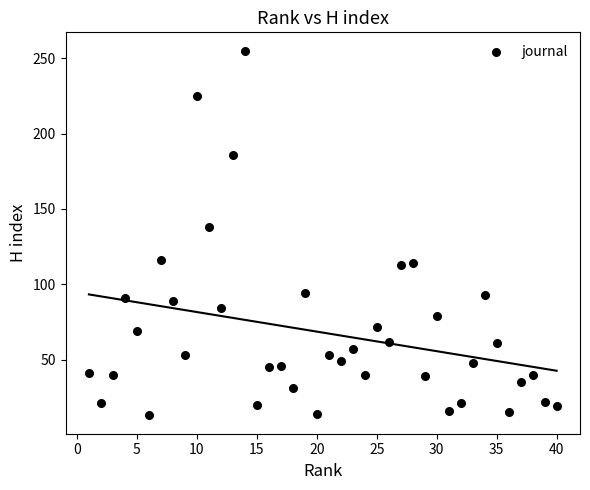

What is the range of Y values (max minus min)?

242